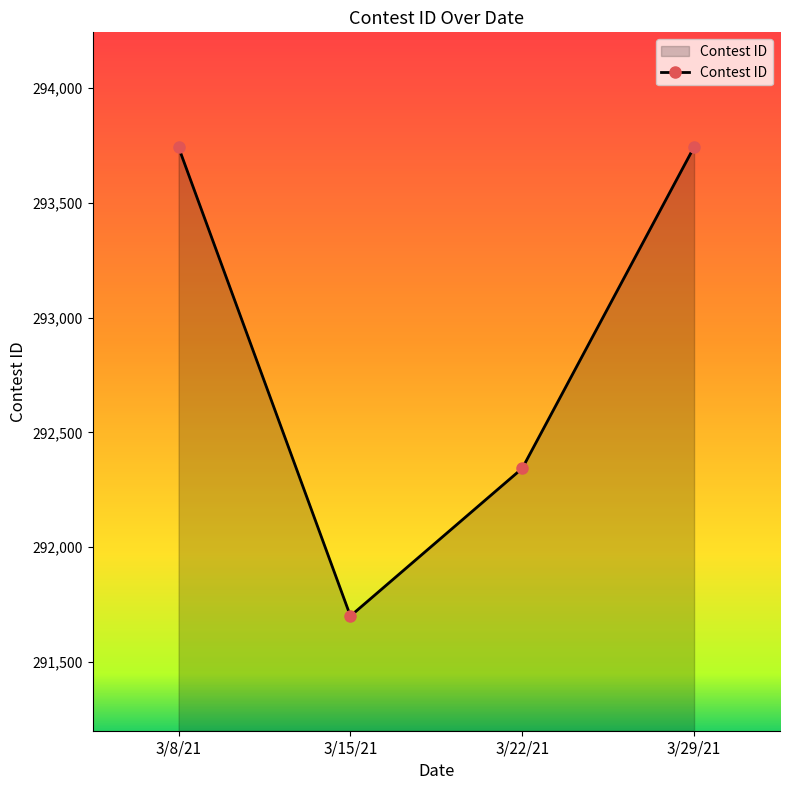

Is it true that the value at 3/22/21 is 159277?

False